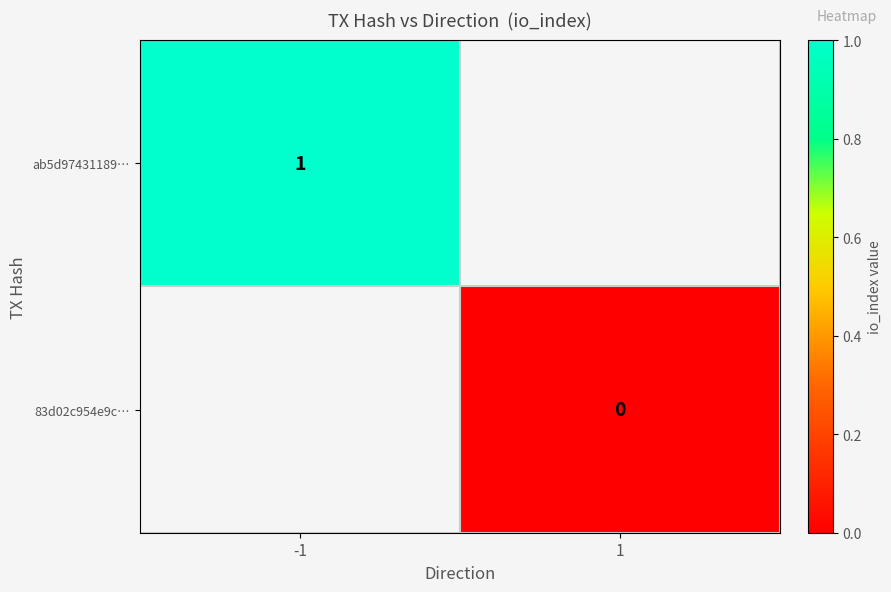

True or false: ab5d97431189… has a value of 1.0 at -1.

True